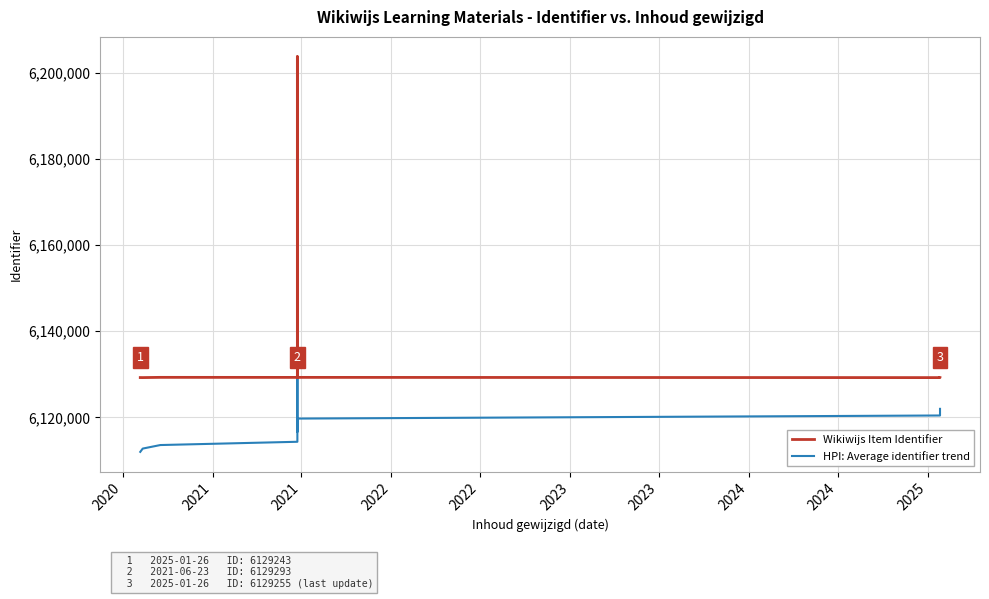

Which series has the largest total across all categories?

Wikiwijs Item Identifier